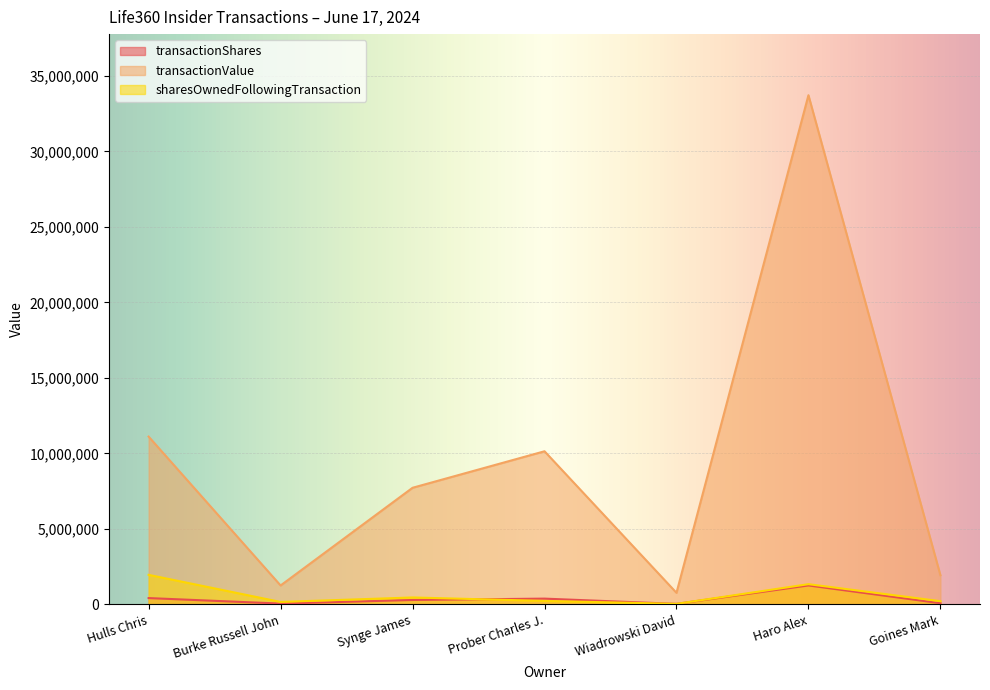

Which series has the largest range (max minus min)?

transactionValue